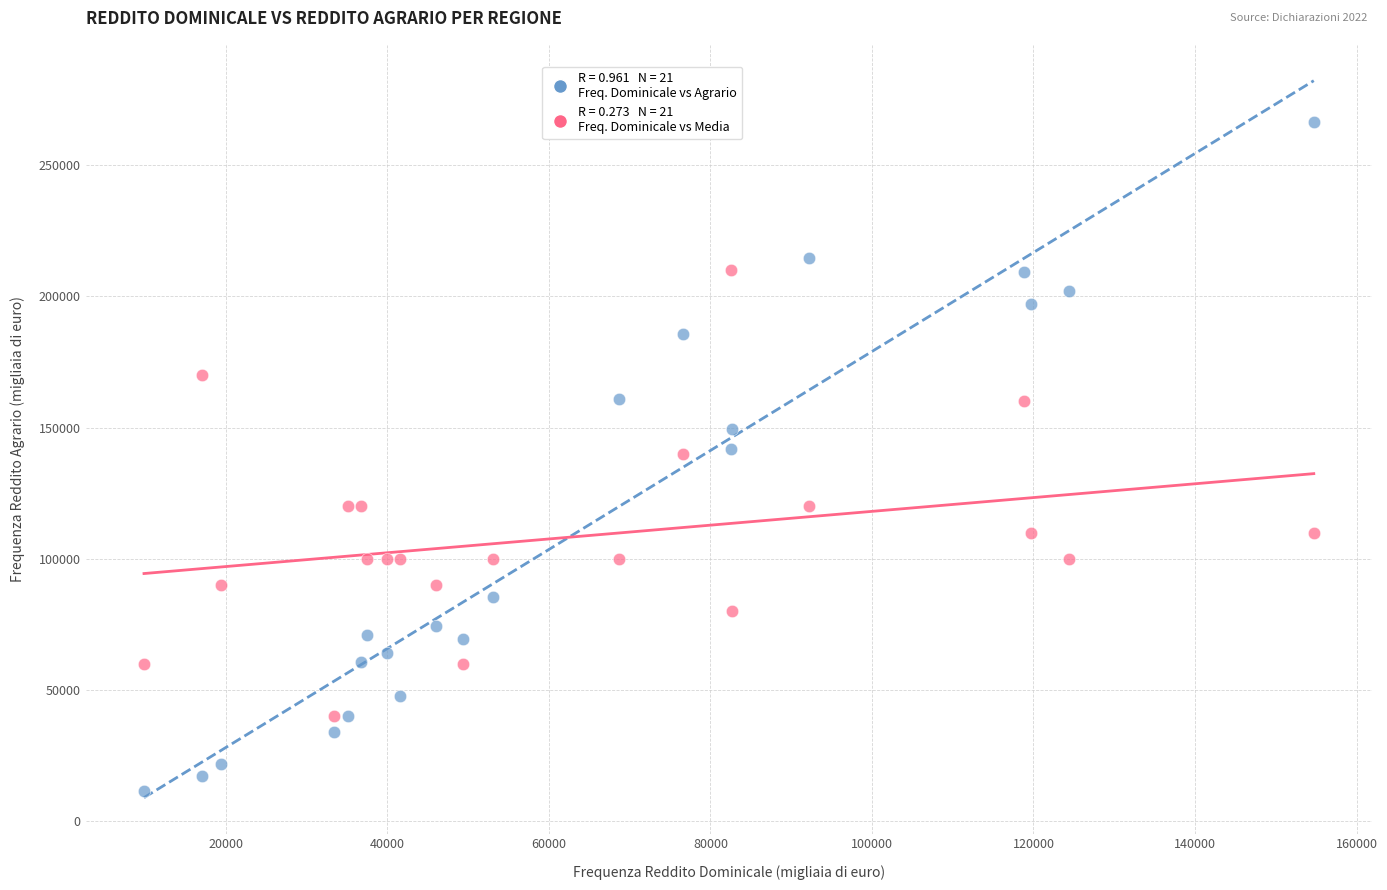

Across all data points, what is the range of Y values (max minus min)?

254769